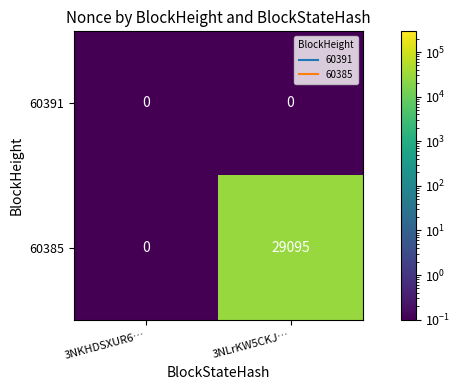

What is the total value across all series at 3NKHDSXUR6…?

0